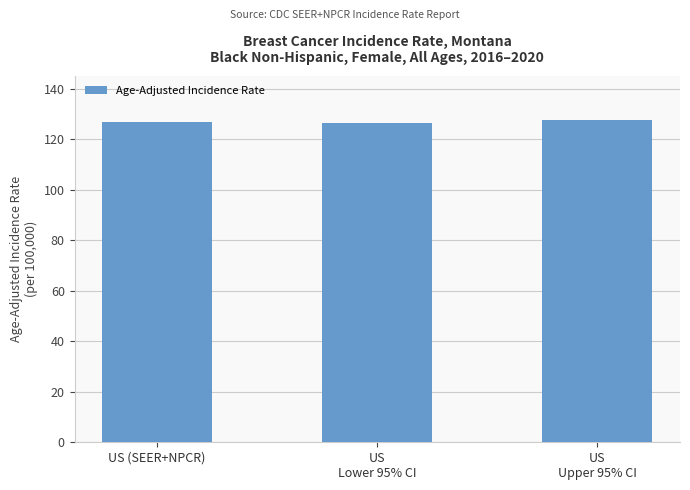

What is the sum of the values at US
Upper 95% CI and US (SEER+NPCR)?

254.5